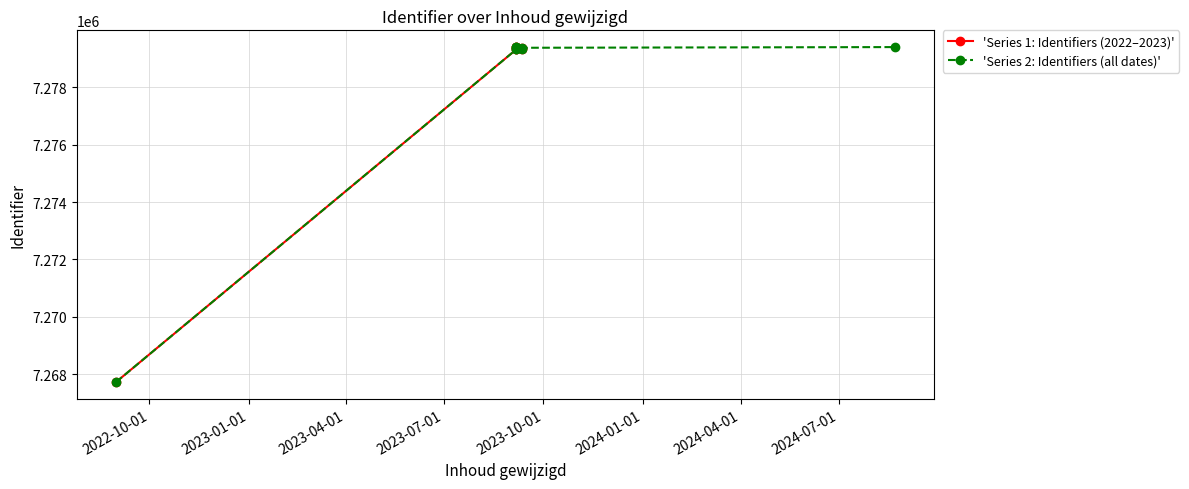

The chart shows a value of 12065939 at 2023-09-06. True or false?

False